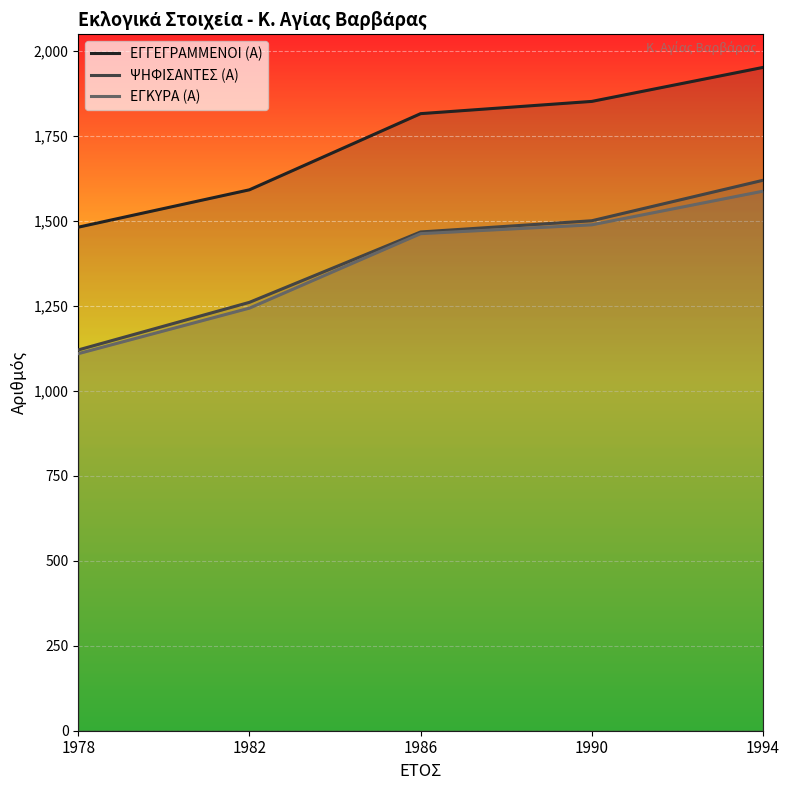

What is the spread (max minus min) of values at 1982?

348